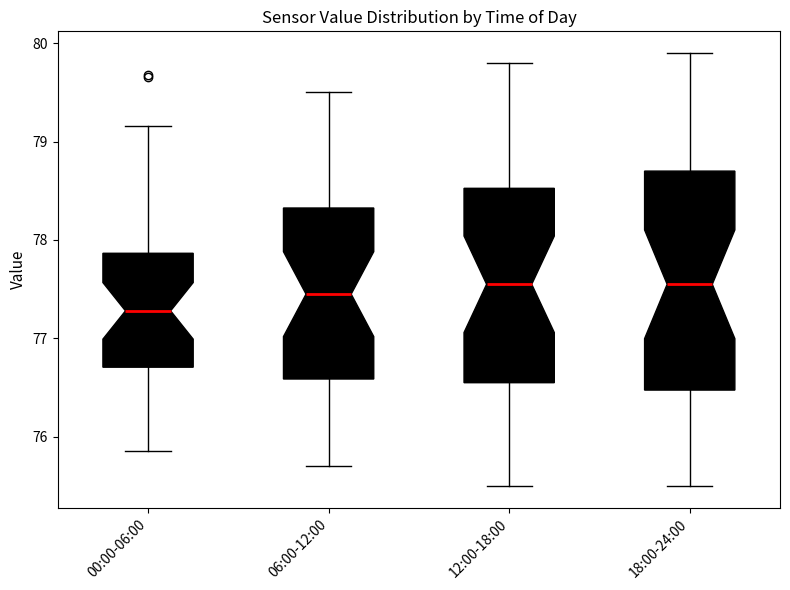

Reading left to right, read every box against the y-axis: the position of its median line, the range the box covers, and the ends of its whiskers. The values are not printed on the chart, so give them approximately, as read against the axis.

00:00-06:00: median 77.3, box 76.7 to 77.9, whiskers 75.9 to 79.2
06:00-12:00: median 77.5, box 76.6 to 78.3, whiskers 75.7 to 79.5
12:00-18:00: median 77.6, box 76.6 to 78.5, whiskers 75.5 to 79.8
18:00-24:00: median 77.6, box 76.5 to 78.7, whiskers 75.5 to 79.9